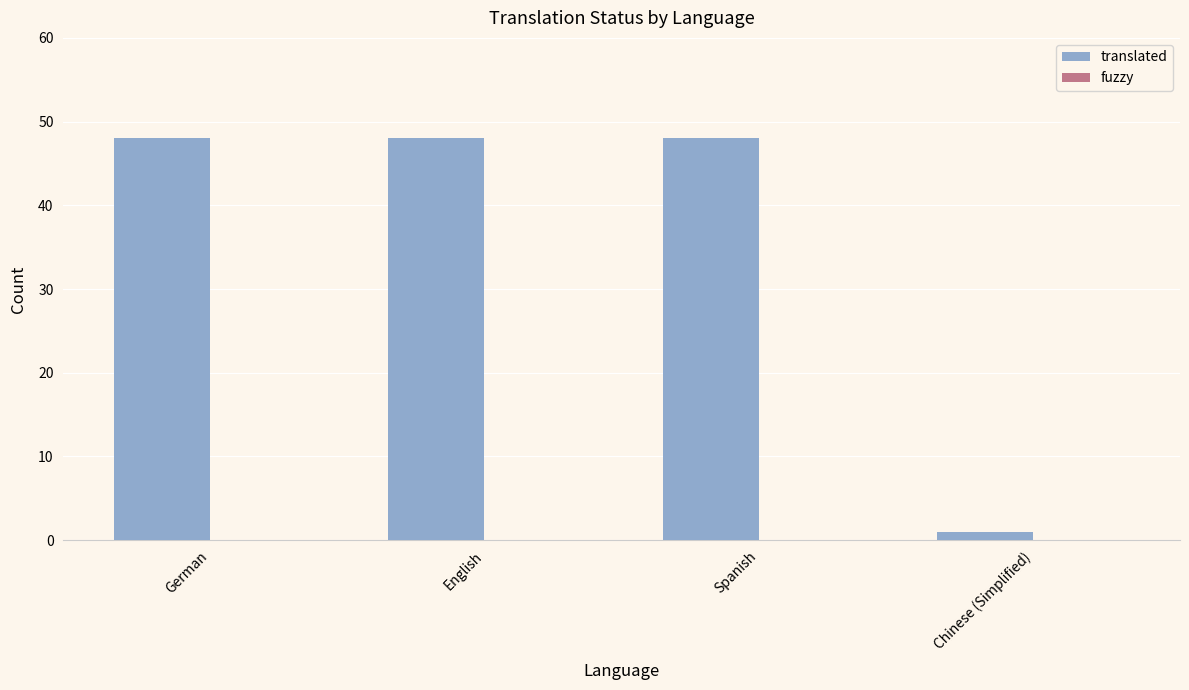

Approximately how many times larger is the value at Spanish compared to English?

1.0